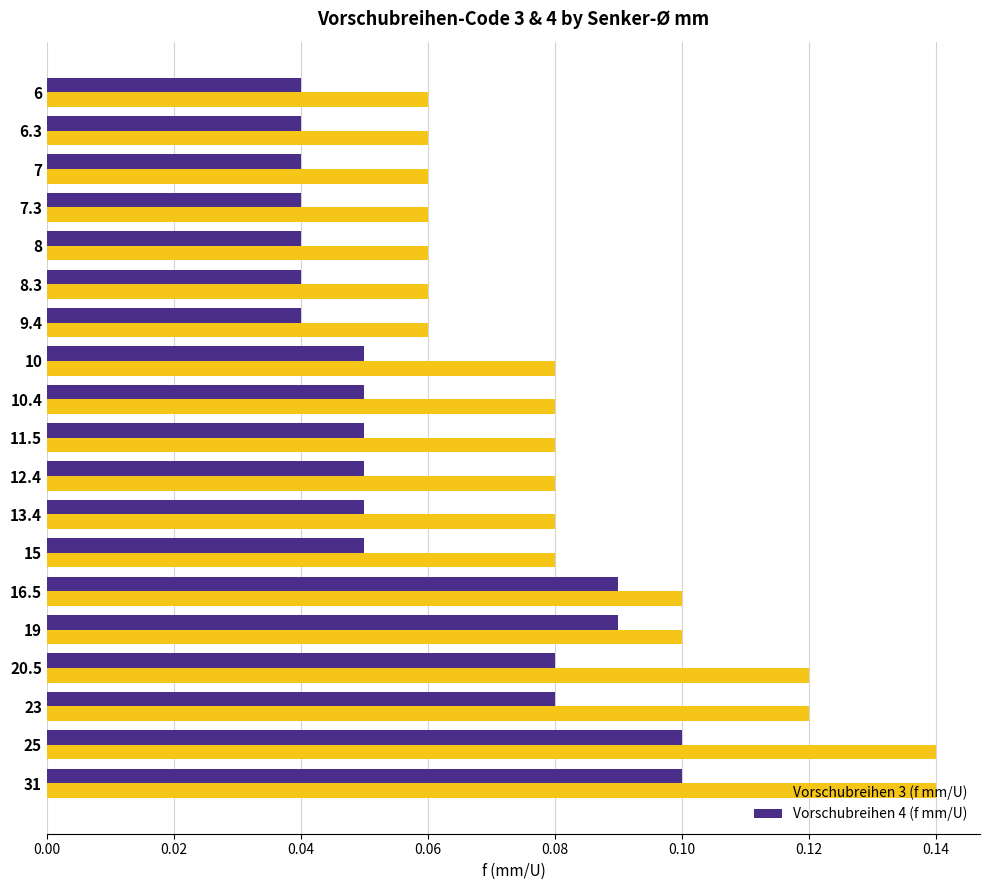

How many Vorschubreihen 3 (f mm/U) values are between 0 and 1?

19